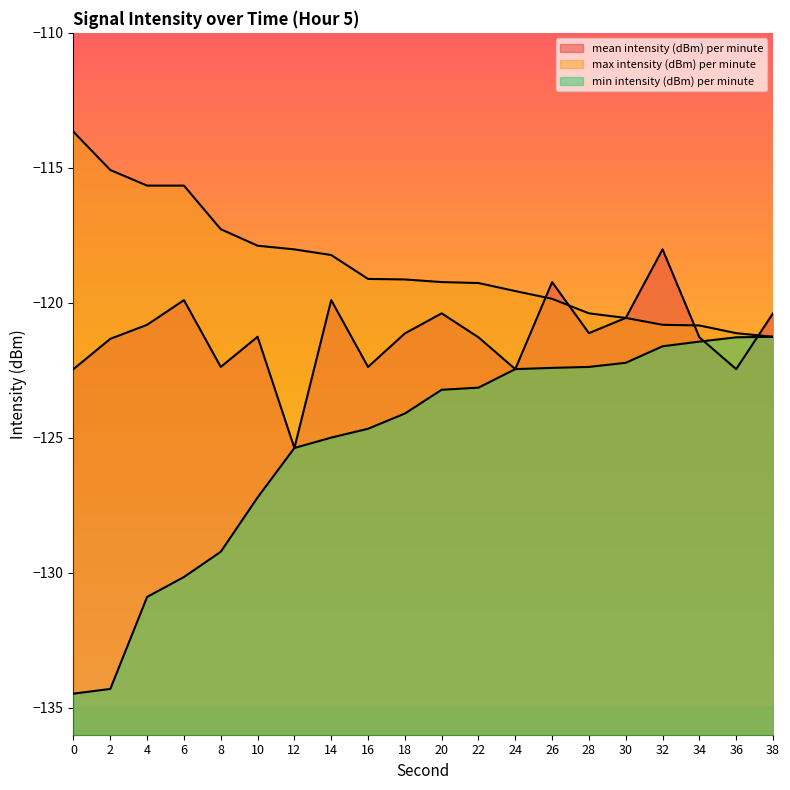

True or false: max intensity (dBm) per minute has a value of -169.6 at 8.

False